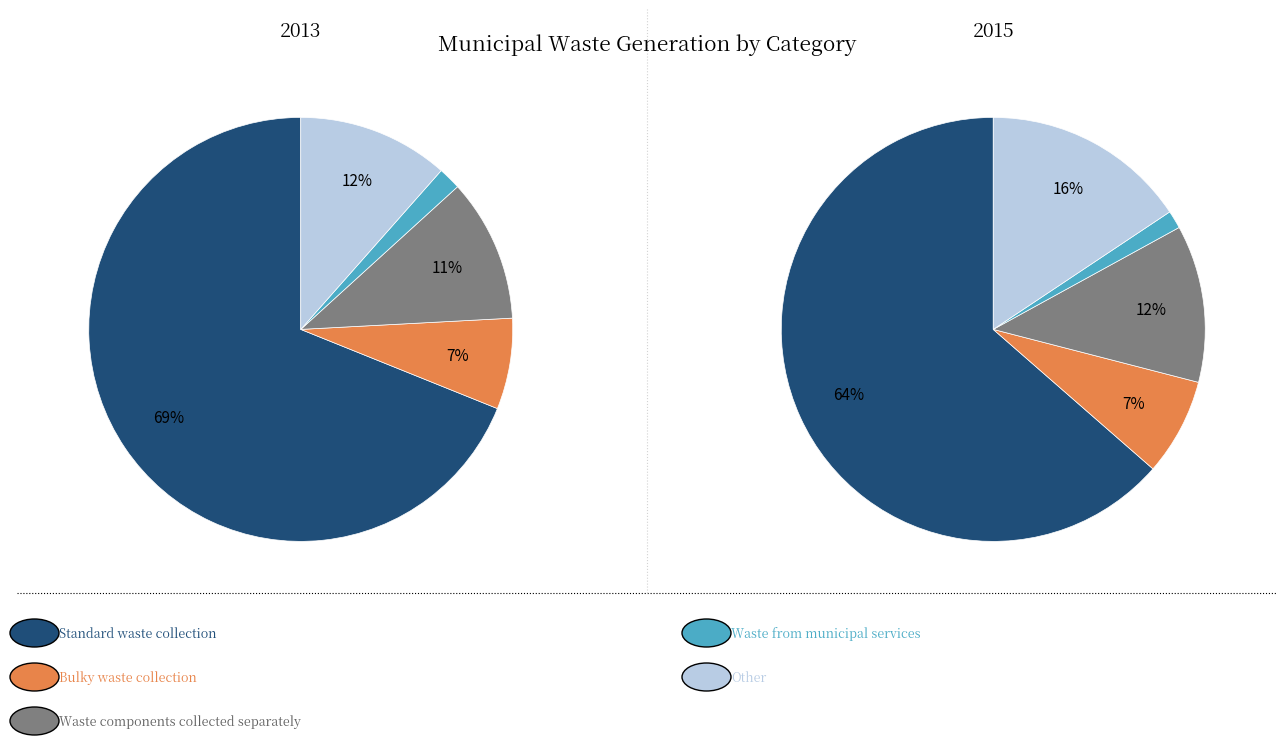

To the nearest percent, what is the average slice percentage?

20%